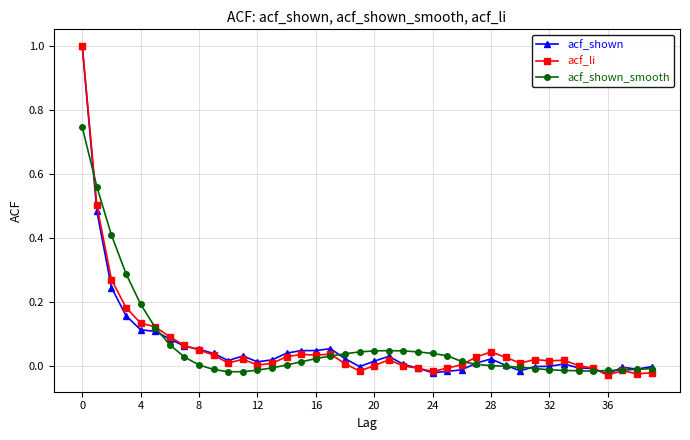

How many data points does each series have?

40